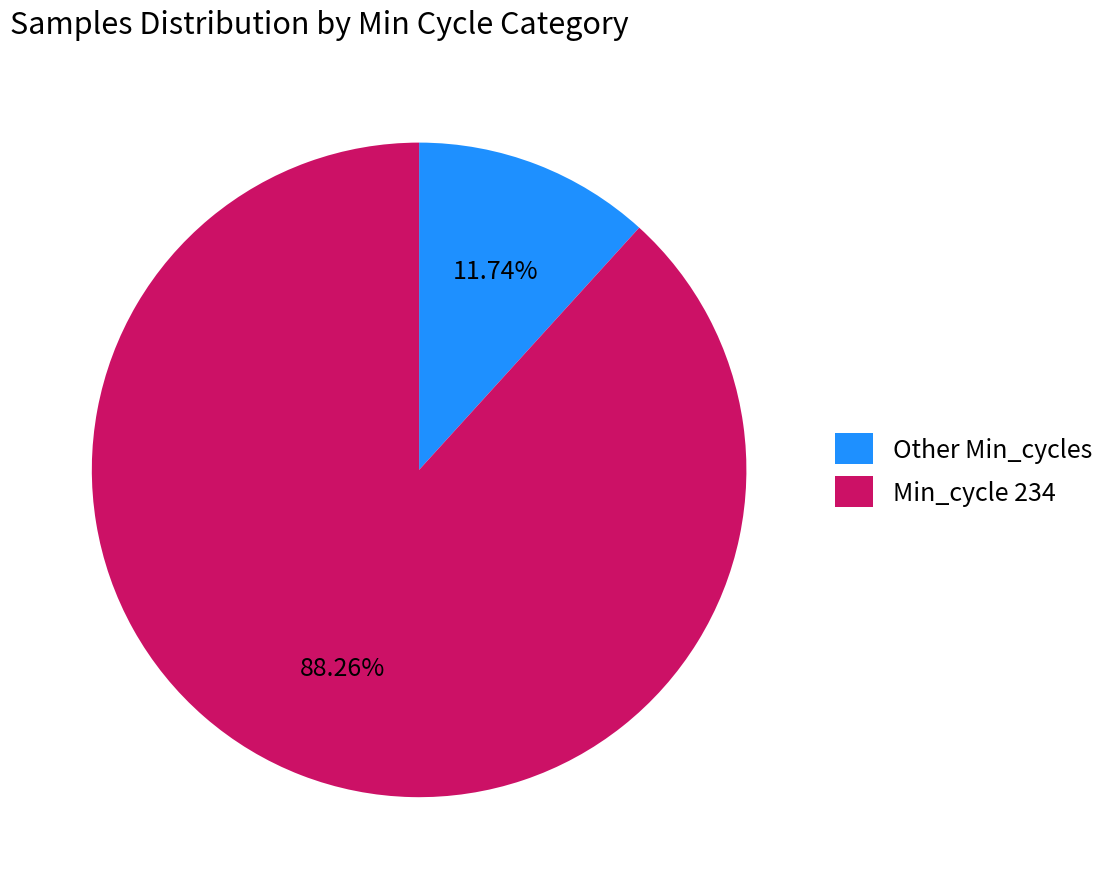

Which has a higher value, Min_cycle 234 or Other Min_cycles?

Min_cycle 234